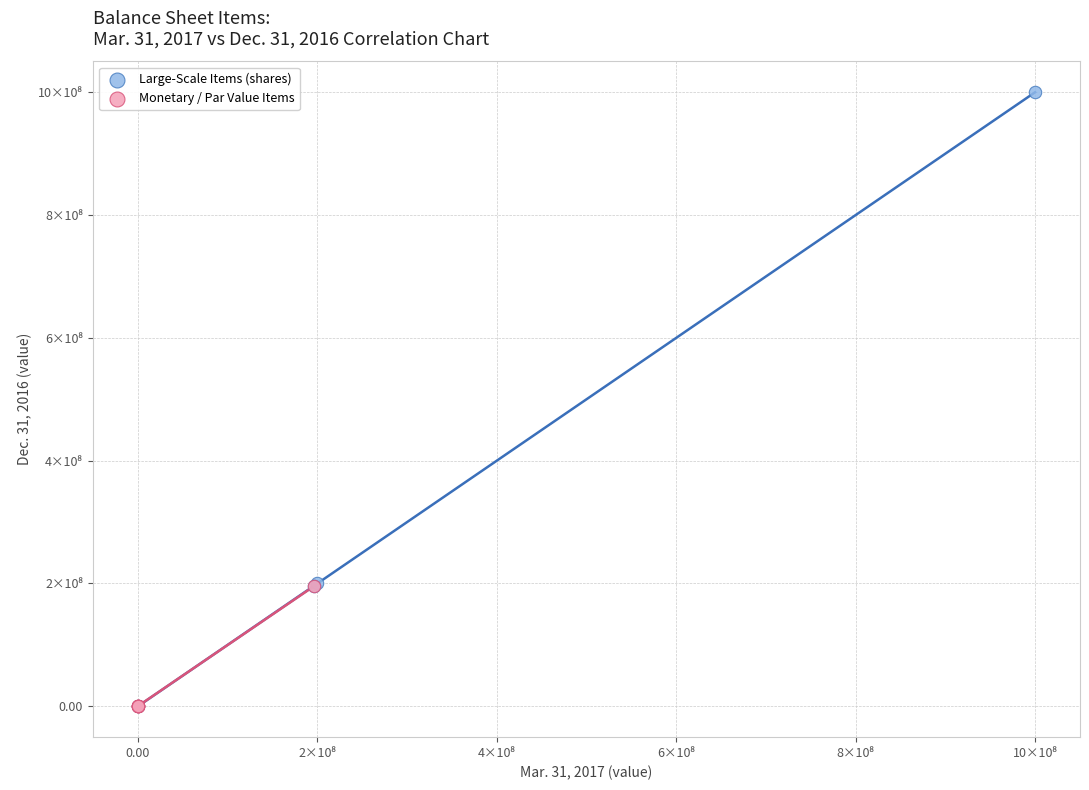

What are all the series names shown in the legend?

Large-Scale Items (shares), Monetary / Par Value Items